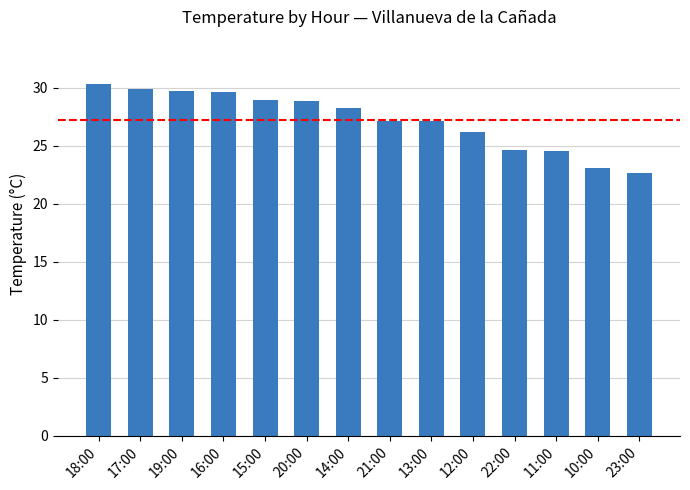

True or false: the data shows 15.9 at 15:00.

False